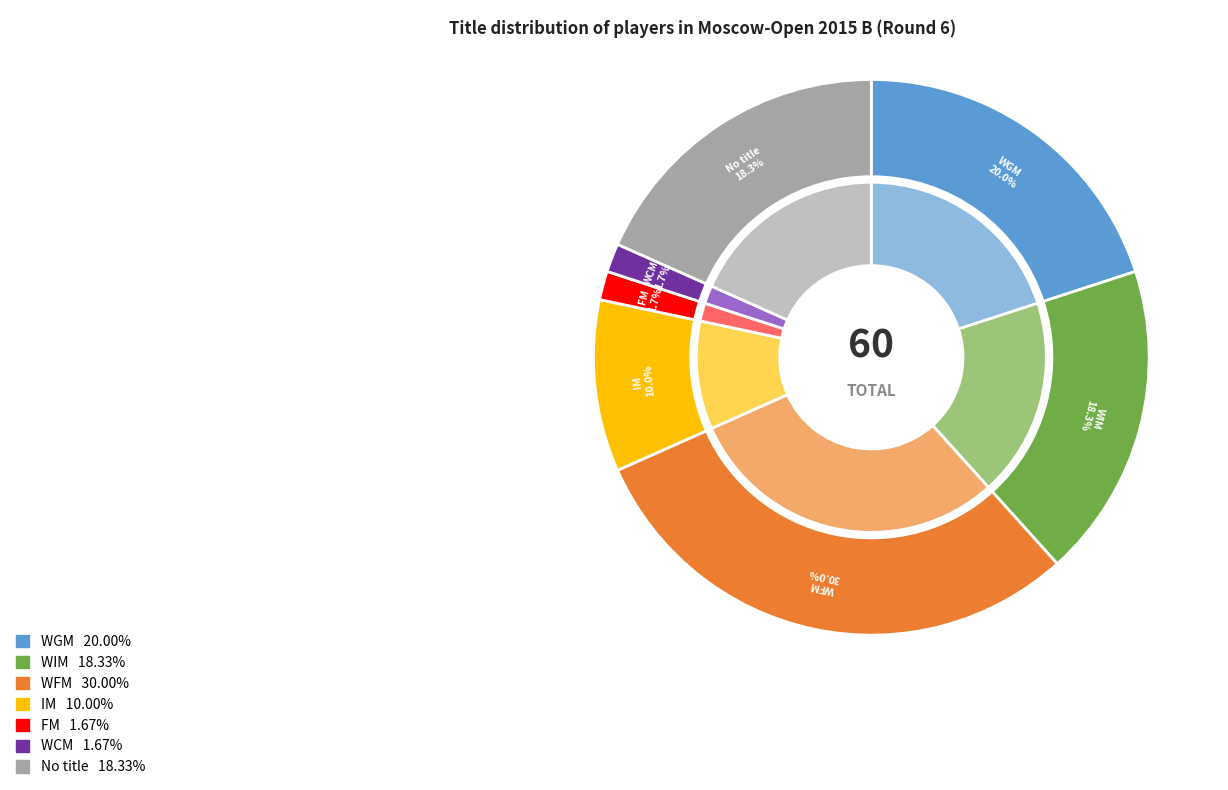

To the nearest percent, what portion does WCM represent?

2%